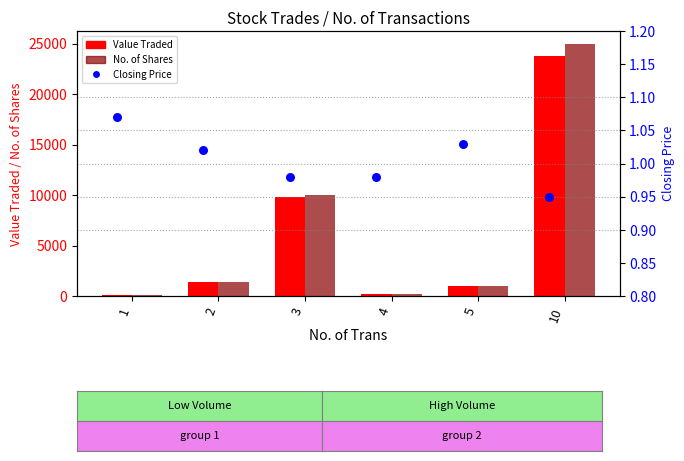

At which category is the sum across all series the highest?

10